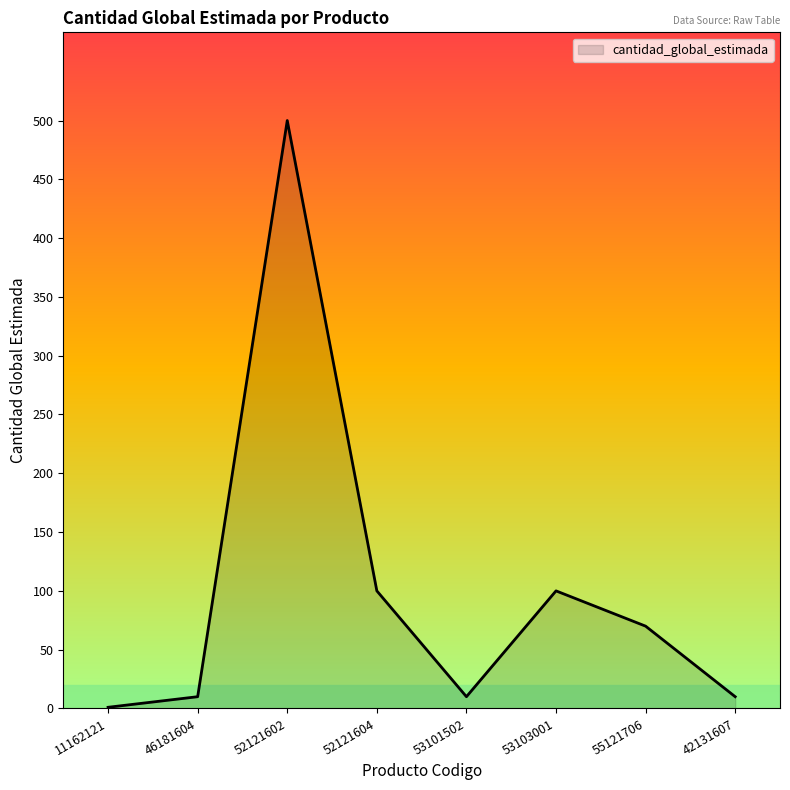

How many categories are shown in the chart?

8